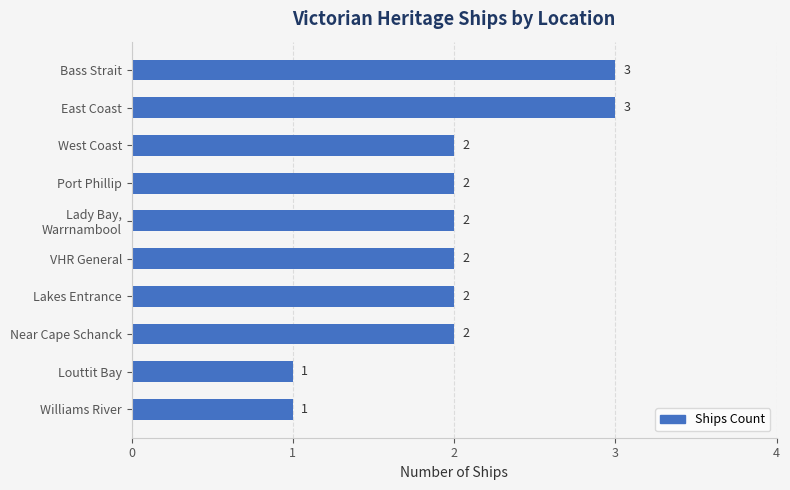

What is the maximum value shown in the chart?

3